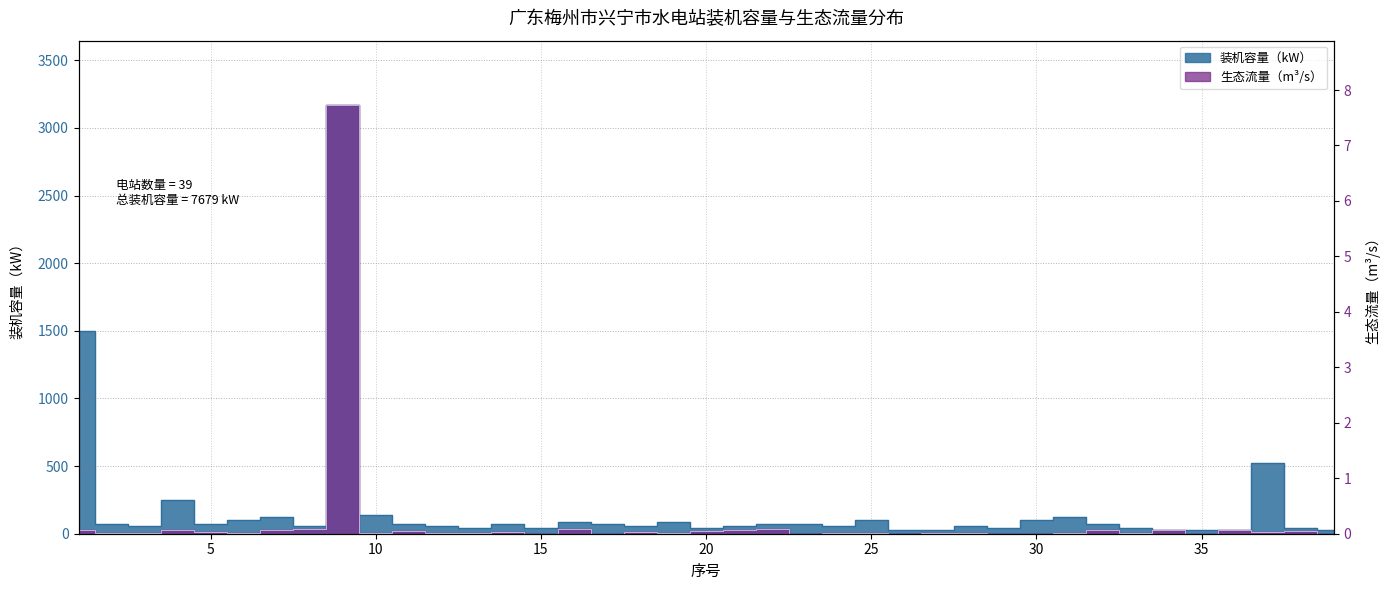

Reading right to left, transcribe all the data shown in this chart.

装机容量（kW）: 26.0	40.0	520.0	26.0	26.0	26.0	40.0	75.0	125.0	100.0	40.0	55.0	26.0	26.0	100.0	55.0	75.0	75.0	55.0	40.0	84.0	55.0	75.0	84.0	40.0	75.0	40.0	55.0	75.0	140.0	3170.0	55.0	125.0	100.0	75.0	250.0	55.0	75.0	1500.0
生态流量: 0.0	0.0	0.0	0.1	0.0	0.1	0.0	0.1	0.0	0.0	0.0	0.0	0.0	0.0	0.0	0.0	0.0	0.1	0.1	0.0	0.0	0.0	0.0	0.1	0.0	0.0	0.0	0.0	0.0	0.0	7.7	0.1	0.1	0.0	0.0	0.1	0.0	0.0	0.1